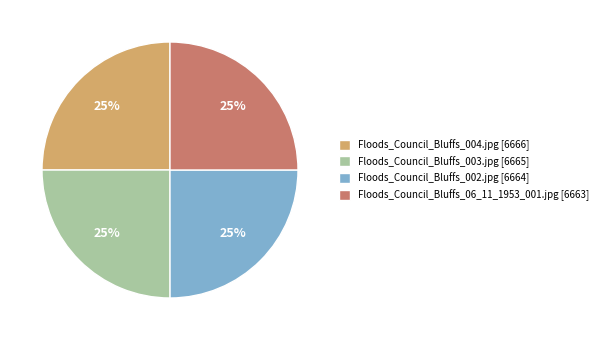

Is Floods_Council_Bluffs_002.jpg [6664] the majority of the pie?

No